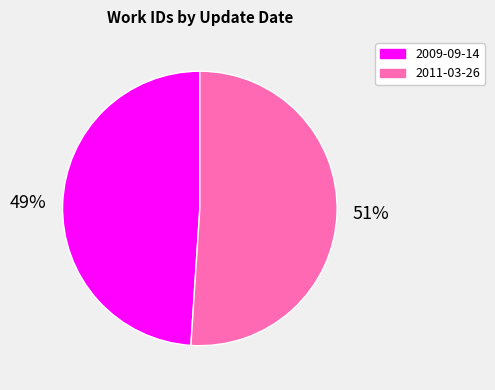

Rank the categories by value from lowest to highest.

2009-09-14, 2011-03-26